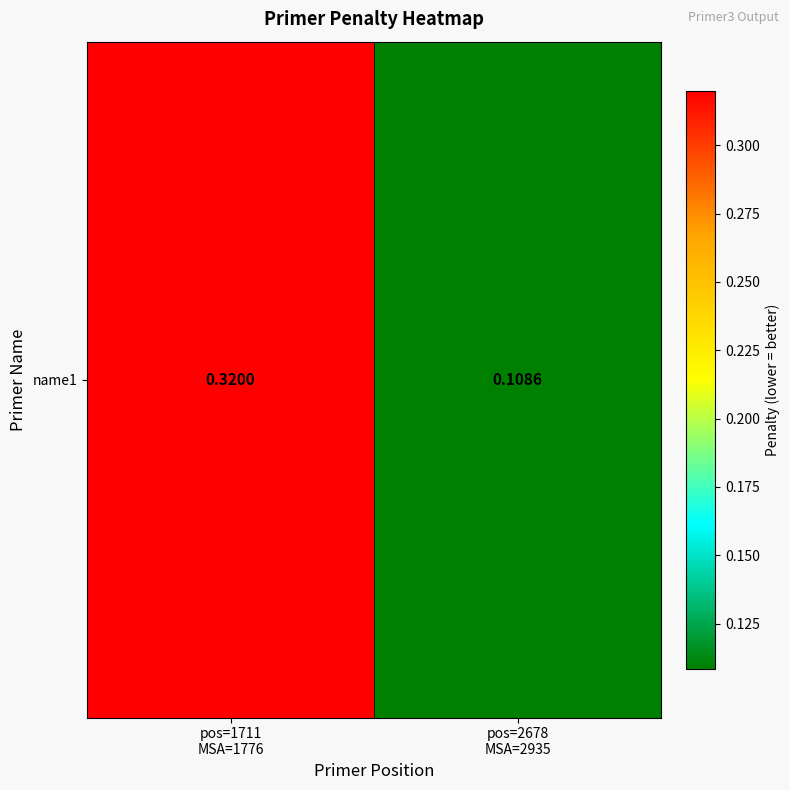

What is the average value?

0.2